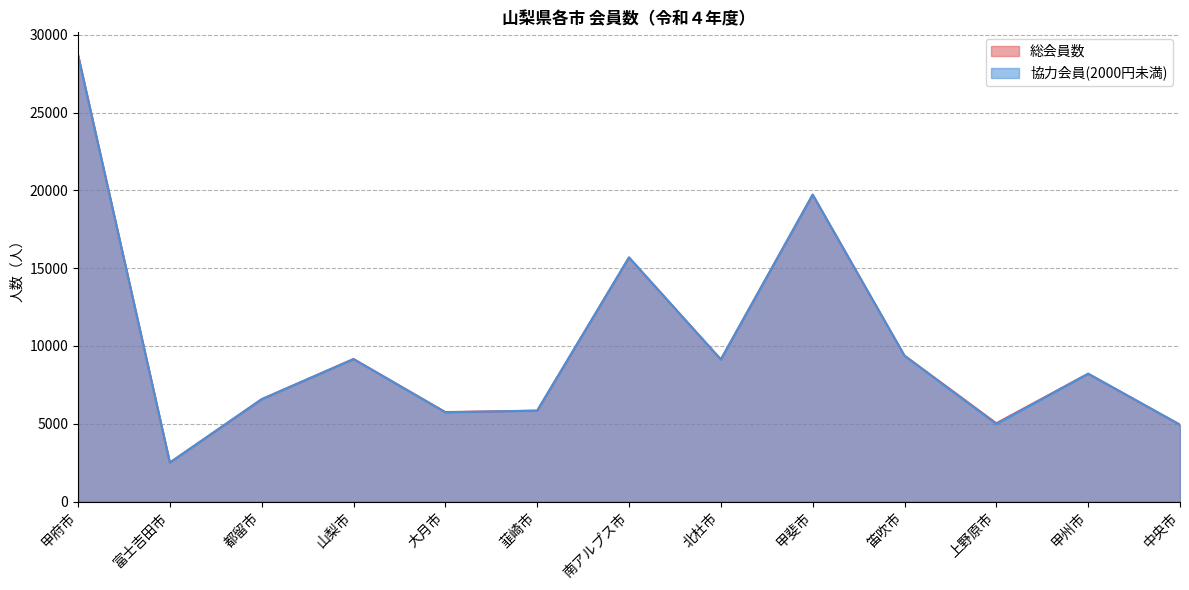

Which series has the widest spread of values?

総会員数